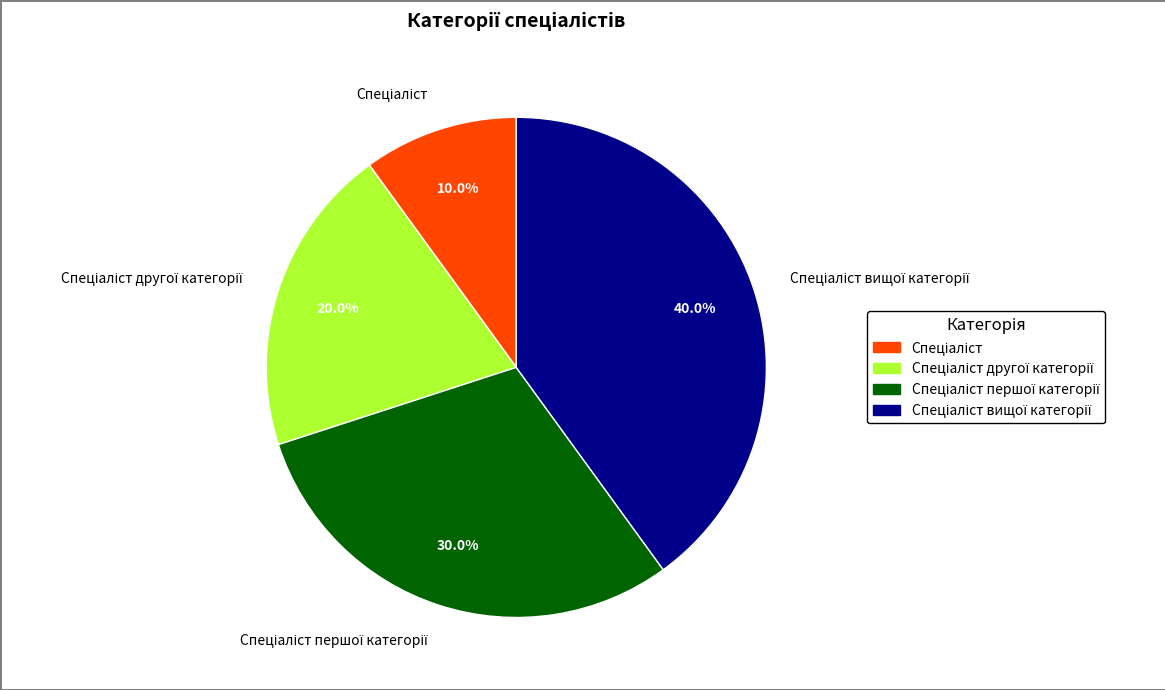

To the nearest percent, what is the difference between the largest and smallest slice percentages?

30%